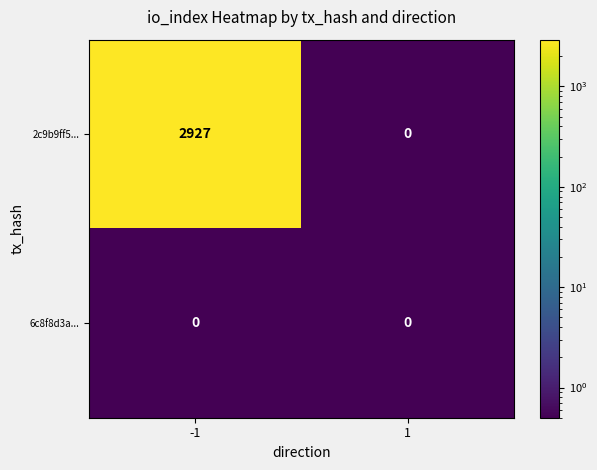

Rank the series by their maximum value, from highest to lowest.

2c9b9ff5..., 6c8f8d3a...